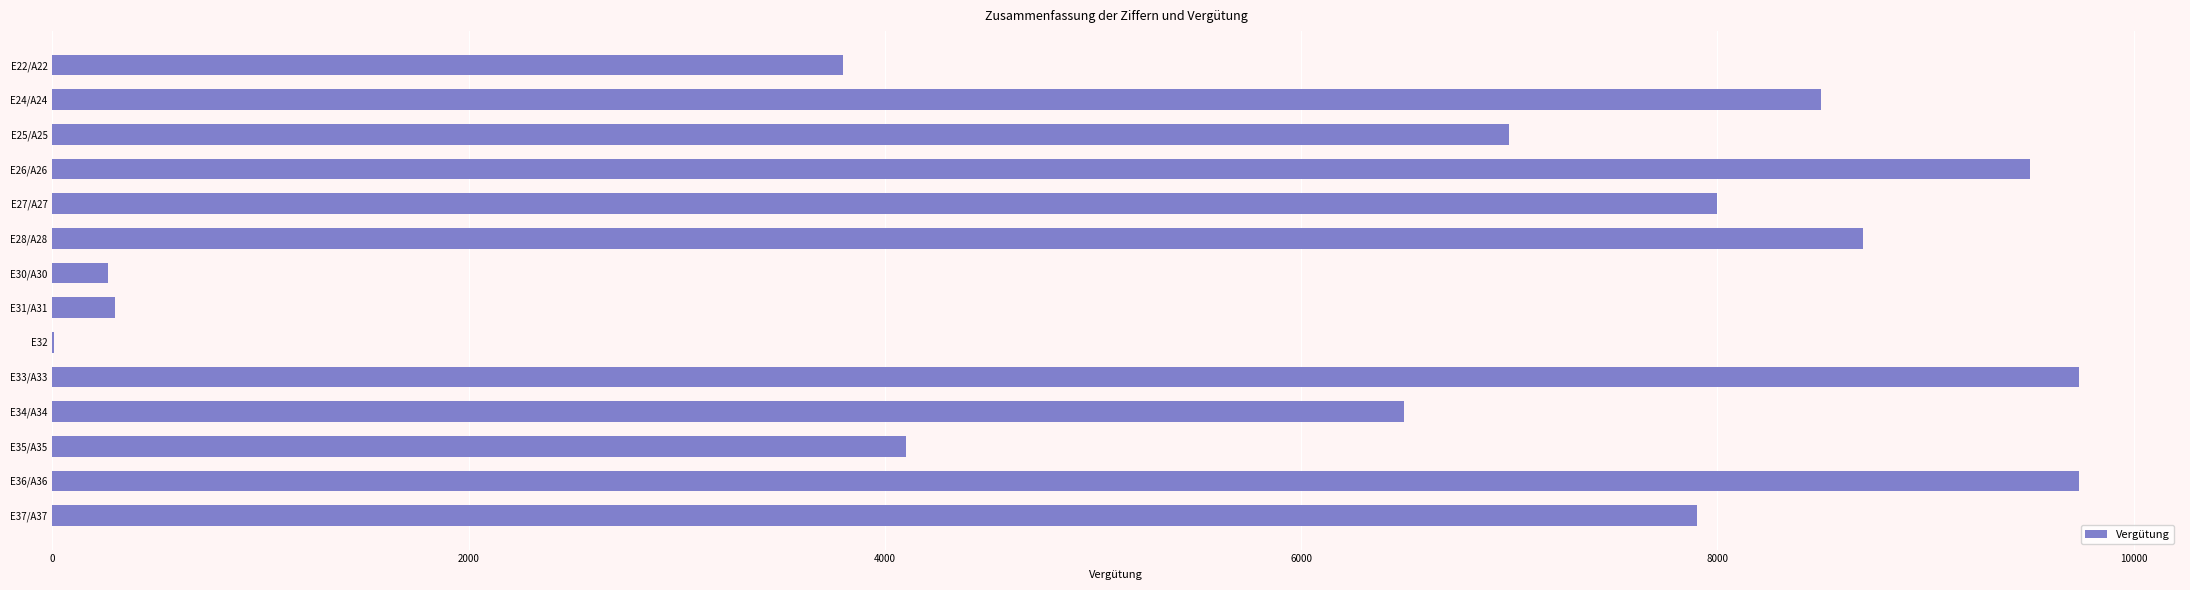

Is it true that the value at E37/A37 is 5275?

False